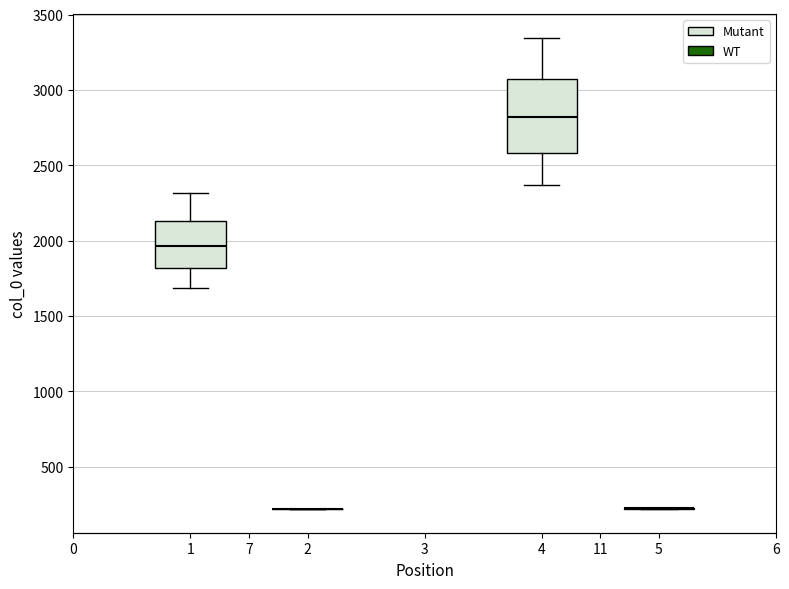

Where does the median line of the box for 7 (Mutant) sit on the y-axis? The values are not printed on the chart, so give them approximately, as read against the axis.

1950